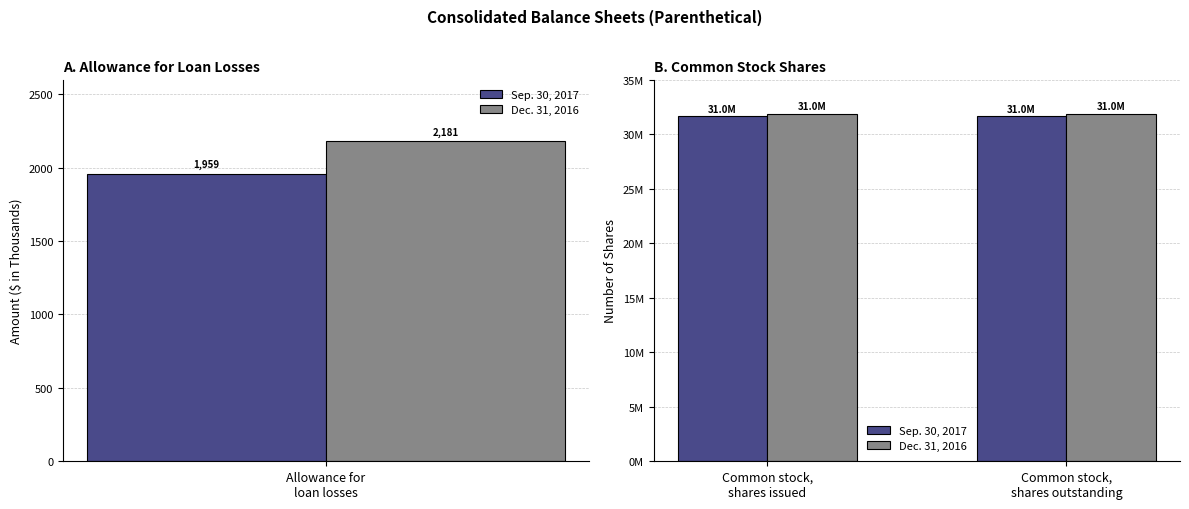

At how many categories does at least one series exceed 31876753?

2